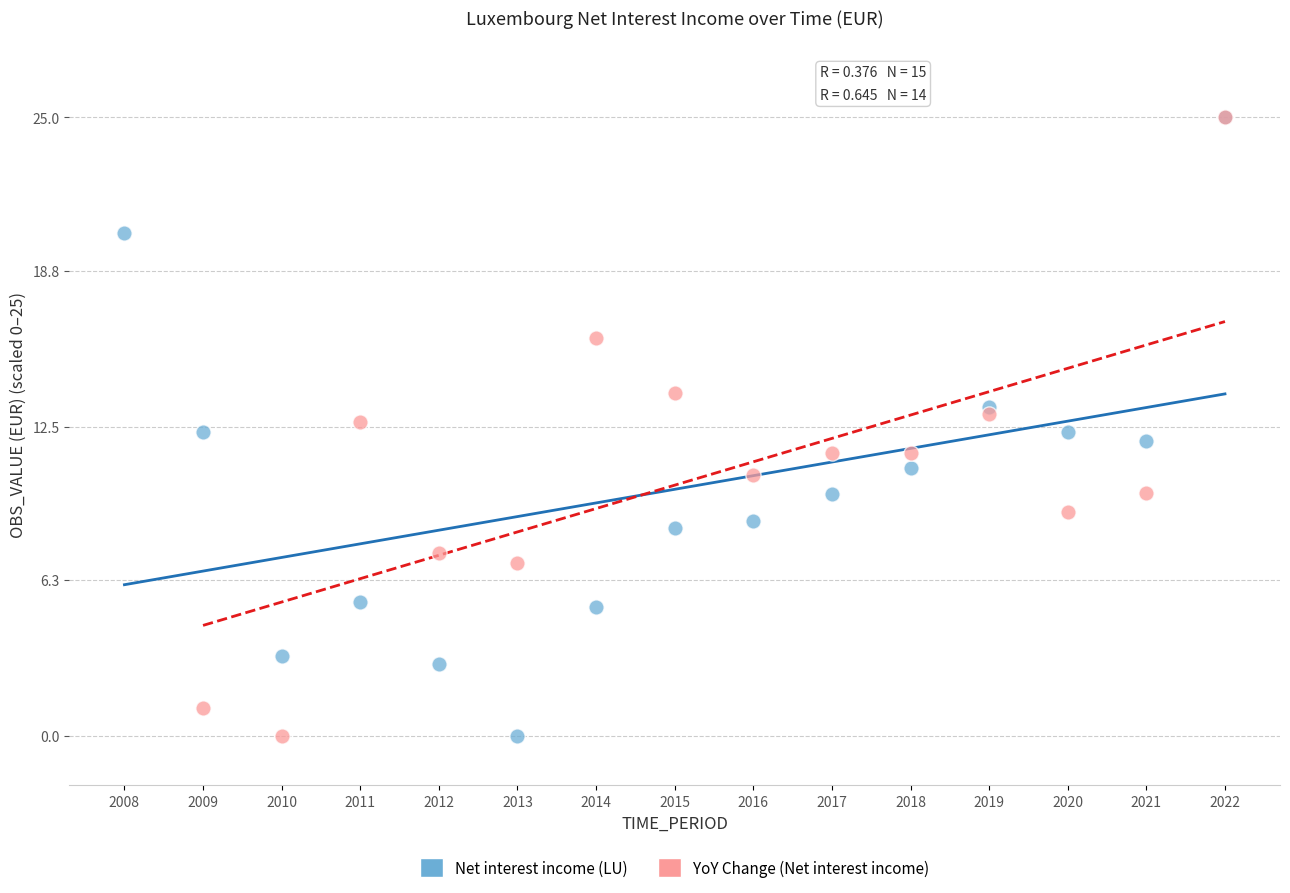

What are all the series names shown in the legend?

Net interest income (LU), YoY Change (Net interest income)